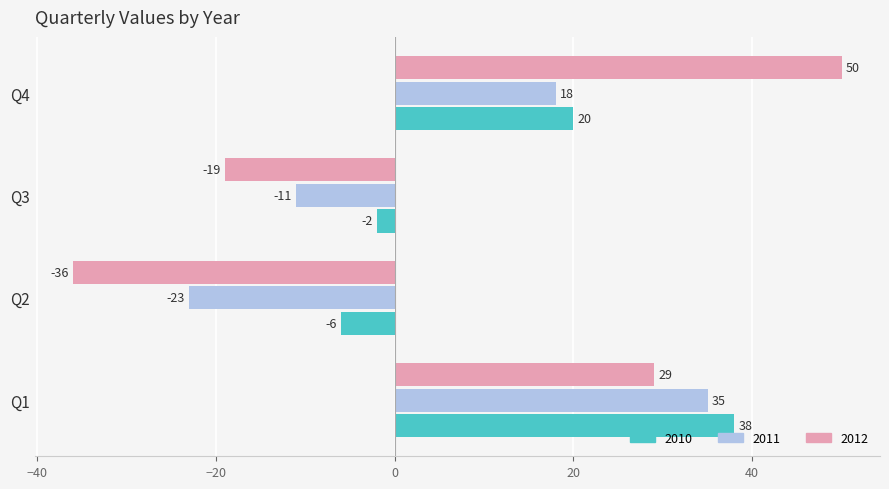

What is the total value across all series at Q1?

102